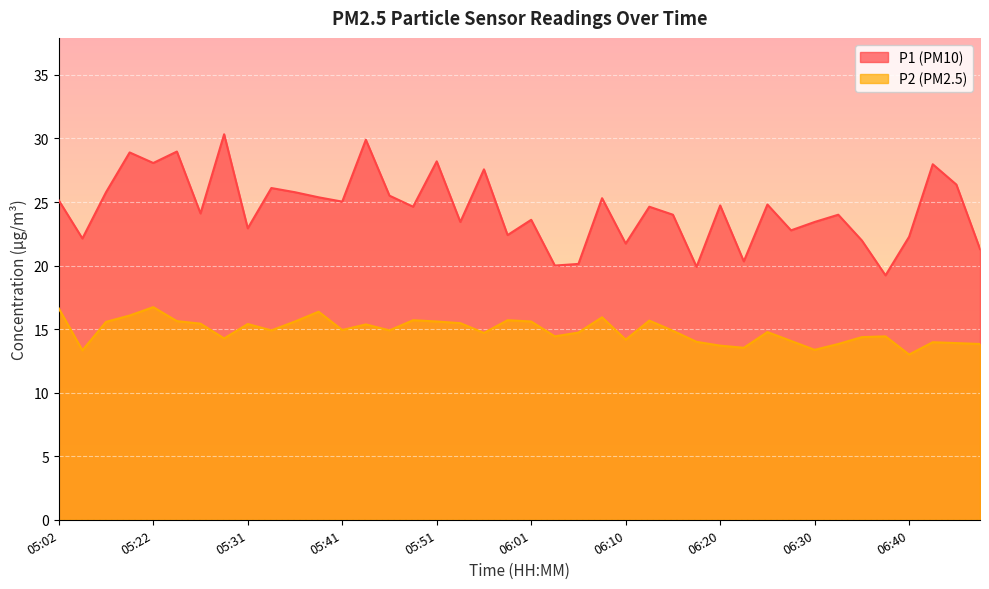

Reading left to right, what are all the values shown in this chart?

P1: 05:02=25.1	05:14=22.1	05:17=25.8	05:19=28.9	05:22=28.1	05:24=29.0	05:26=24.1	05:29=30.3	05:31=22.9	05:34=26.1	05:36=25.8	05:39=25.4	05:41=25.0	05:44=29.9	05:46=25.5	05:48=24.6	05:51=28.2	05:53=23.4	05:56=27.6	05:58=22.4	06:01=23.6	06:03=20.0	06:05=20.1	06:08=25.3	06:10=21.7	06:13=24.6	06:15=24.0	06:18=19.9	06:20=24.7	06:22=20.3	06:25=24.8	06:27=22.8	06:30=23.4	06:32=24.0	06:35=22.0	06:37=19.2	06:40=22.3	06:42=28.0	06:44=26.4	06:47=21.3
P2: 05:02=16.6	05:14=13.3	05:17=15.6	05:19=16.1	05:22=16.7	05:24=15.6	05:26=15.4	05:29=14.3	05:31=15.4	05:34=14.9	05:36=15.6	05:39=16.4	05:41=14.9	05:44=15.4	05:46=14.9	05:48=15.7	05:51=15.6	05:53=15.5	05:56=14.7	05:58=15.7	06:01=15.6	06:03=14.4	06:05=14.7	06:08=15.9	06:10=14.2	06:13=15.7	06:15=14.9	06:18=14.0	06:20=13.7	06:22=13.5	06:25=14.8	06:27=14.1	06:30=13.4	06:32=13.8	06:35=14.4	06:37=14.4	06:40=13.0	06:42=14.0	06:44=13.9	06:47=13.8